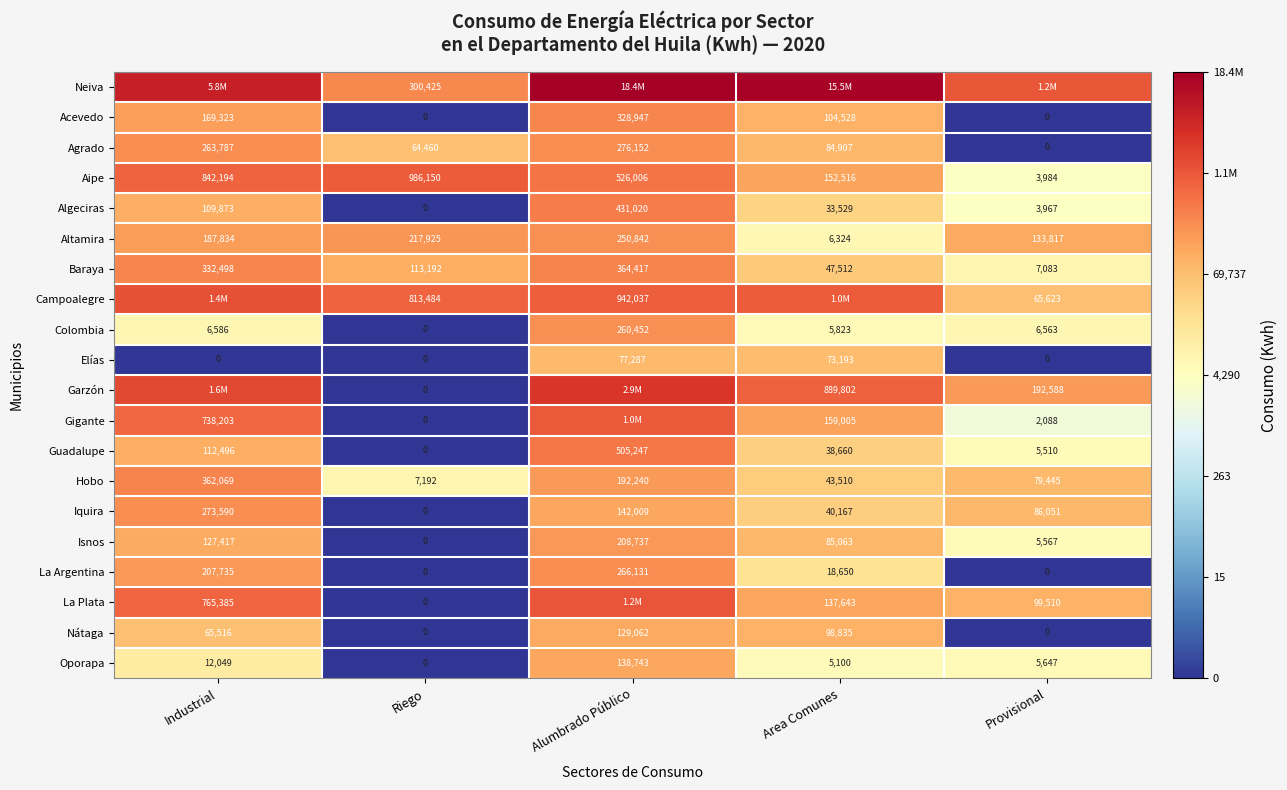

How many positive values does the Agrado series have?

4